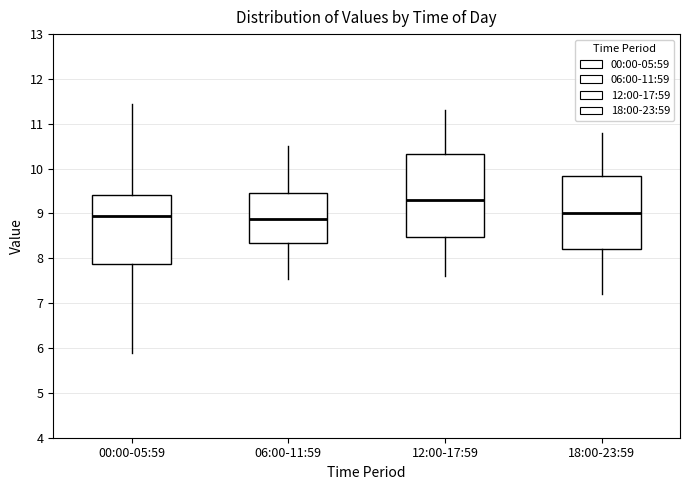

Reading left to right, transcribe this box plot: for each box, give where its median line is, the range the box spans, and where its two whiskers end, as read against the y-axis. The values are not printed on the chart, so give them approximately, as read against the axis.

00:00-05:59: median 9.0, box 7.9 to 9.4, whiskers 5.9 to 11.5
06:00-11:59: median 8.9, box 8.3 to 9.5, whiskers 7.6 to 10.5
12:00-17:59: median 9.3, box 8.5 to 10.3, whiskers 7.6 to 11.3
18:00-23:59: median 9.0, box 8.2 to 9.8, whiskers 7.2 to 10.8